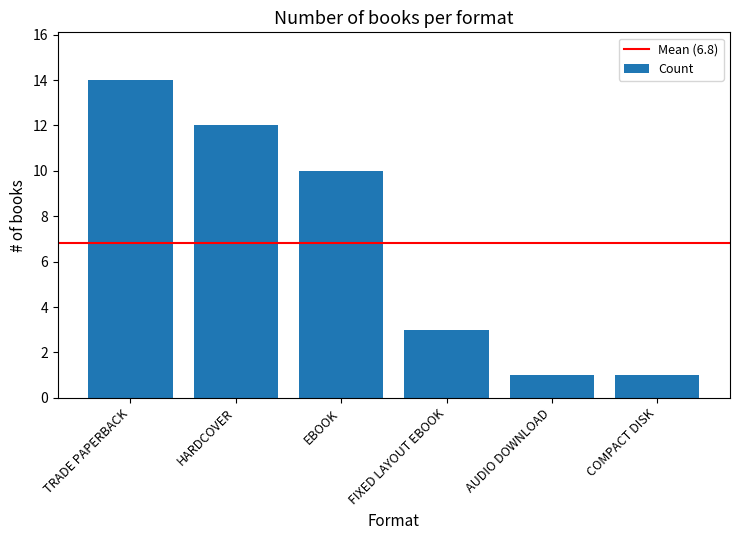

At which label is the value closest to 7?

EBOOK